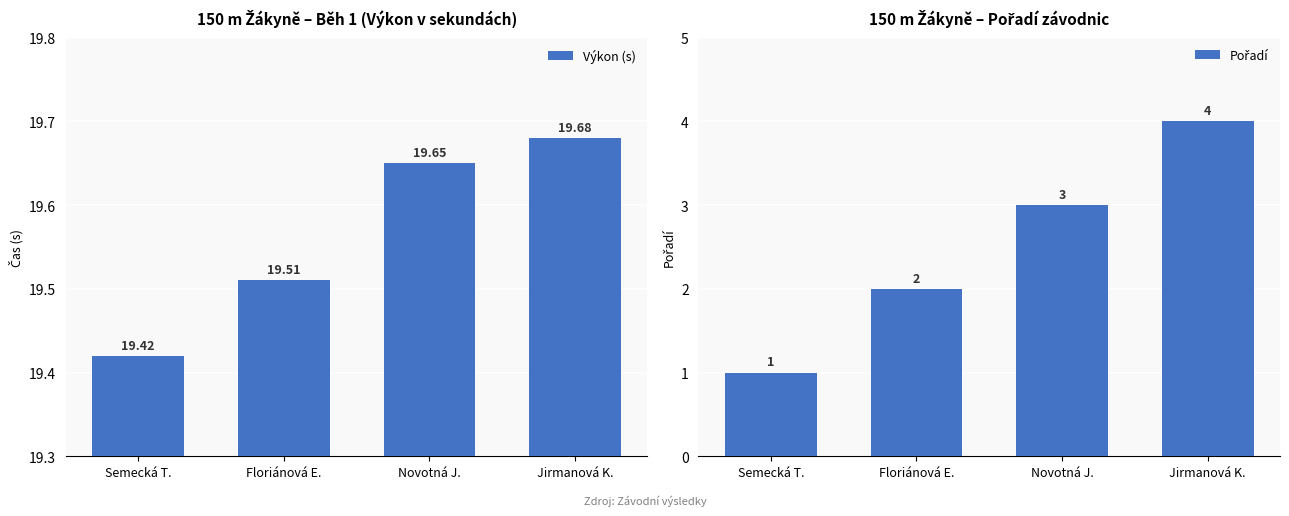

Which category has the lowest value in the Výkon (s) series?

Semecká T.